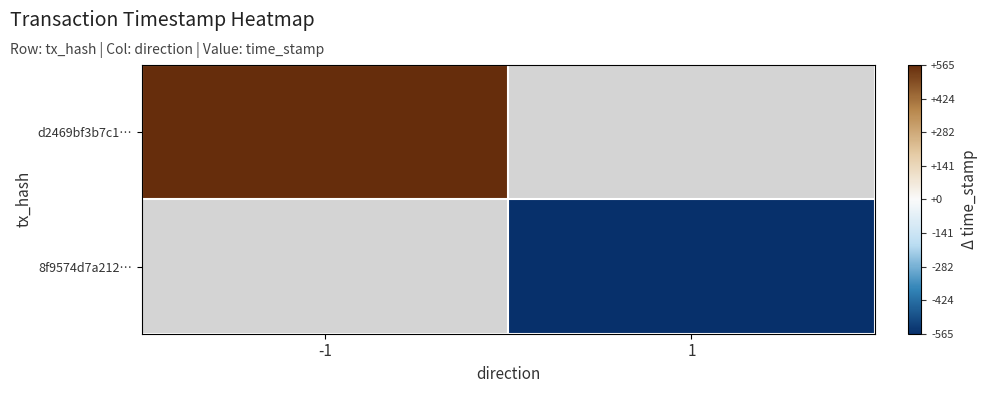

How many categories are shown in the chart?

2